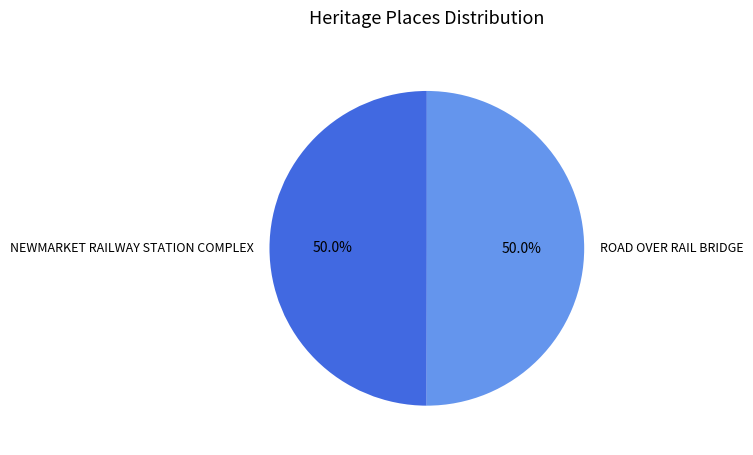

Do NEWMARKET RAILWAY STATION COMPLEX and ROAD OVER RAIL BRIDGE together represent more than half of the pie?

Yes